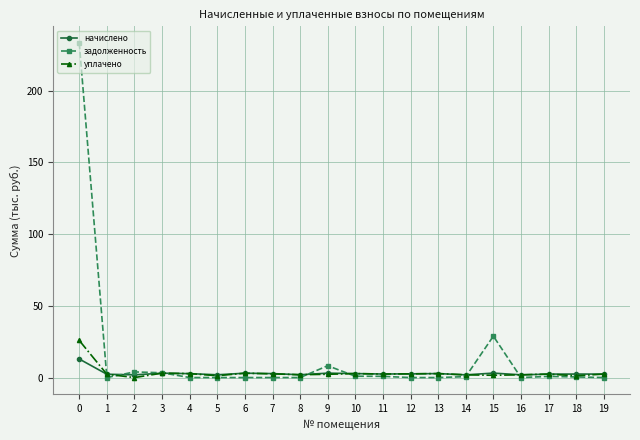

What is the maximum value for уплачено?

25.8